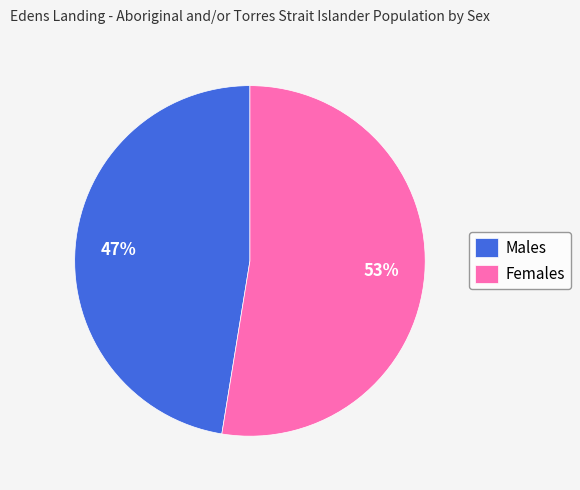

The Females slice represents 53% of the pie. True or false?

True